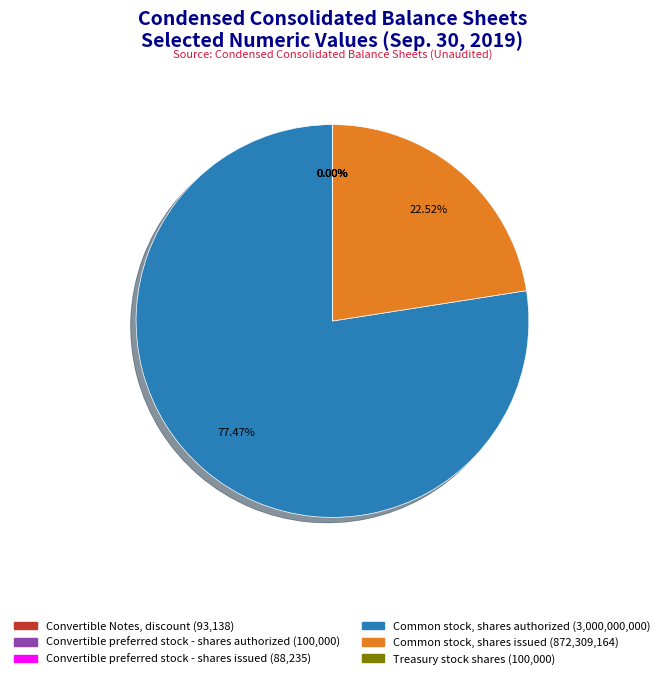

Approximately how many times larger is the value at Common stock, shares authorized compared to Common stock, shares issued?

3.4